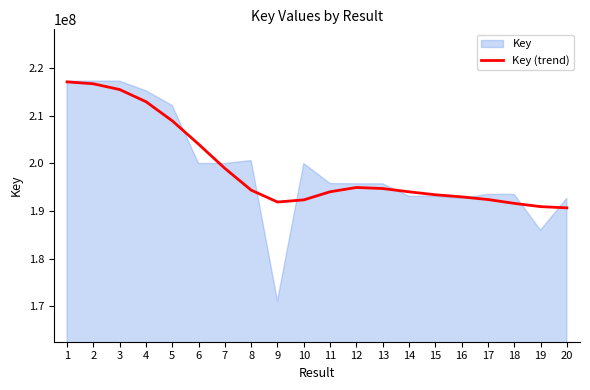

How many data points are above 194367372?

10